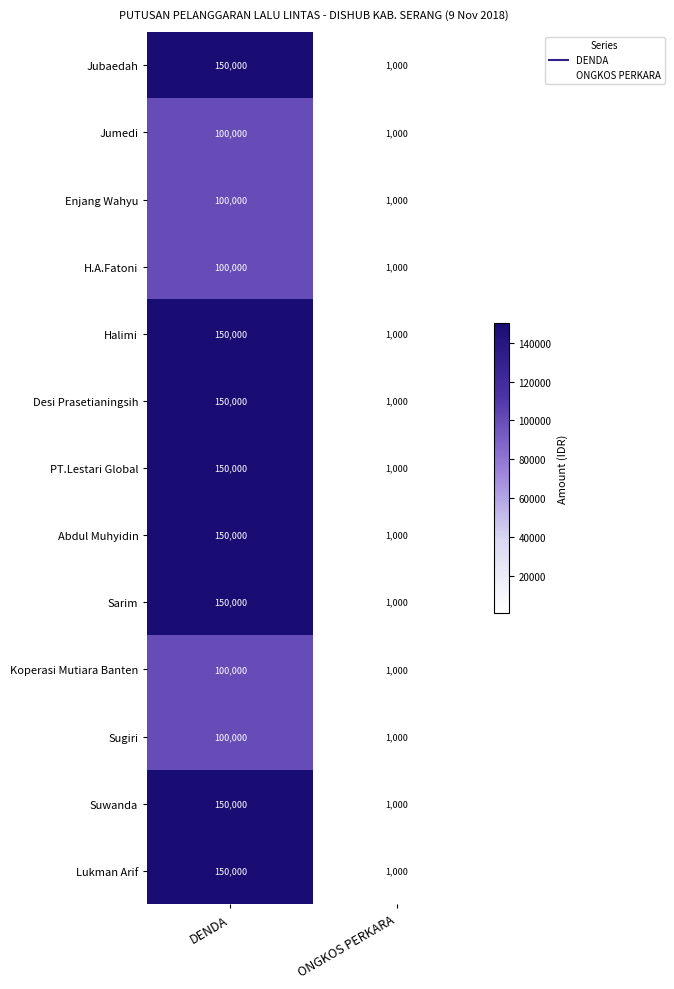

How many categories are shown in the chart?

2